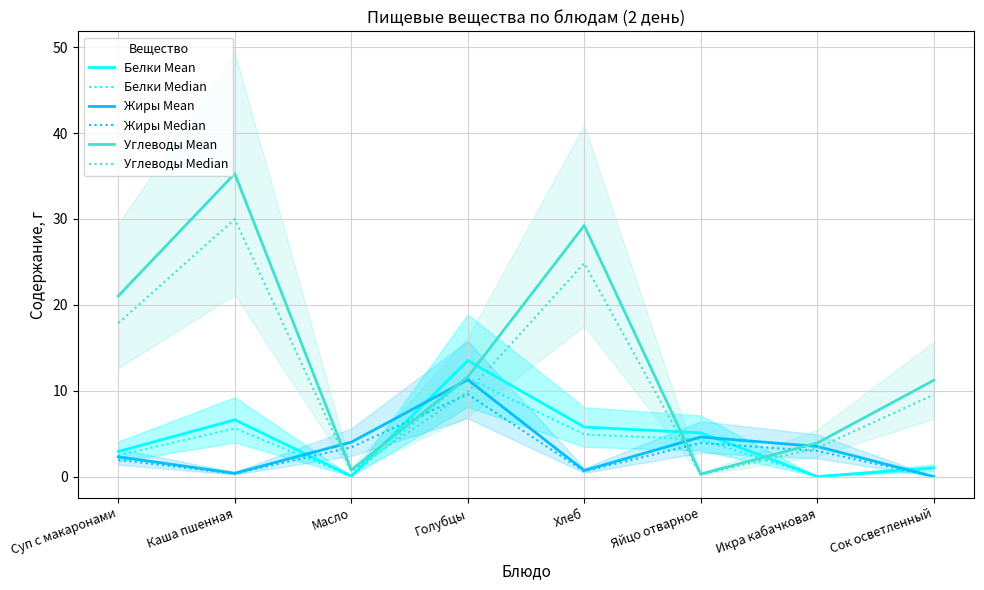

What is the label of the 4th point from the left?

Голубцы